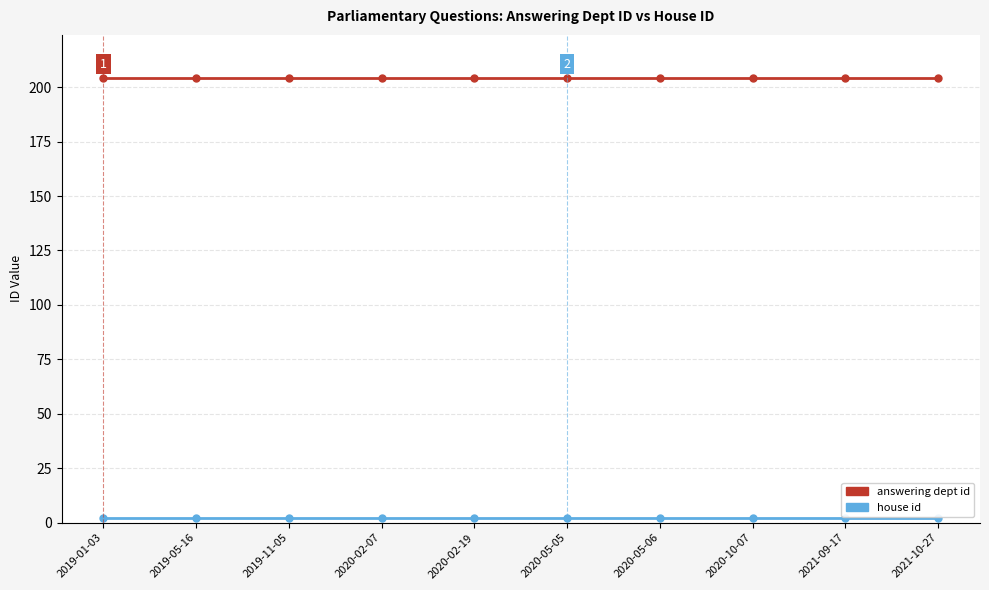

Is it true that answering dept id equals 204 at 2020-05-06?

True